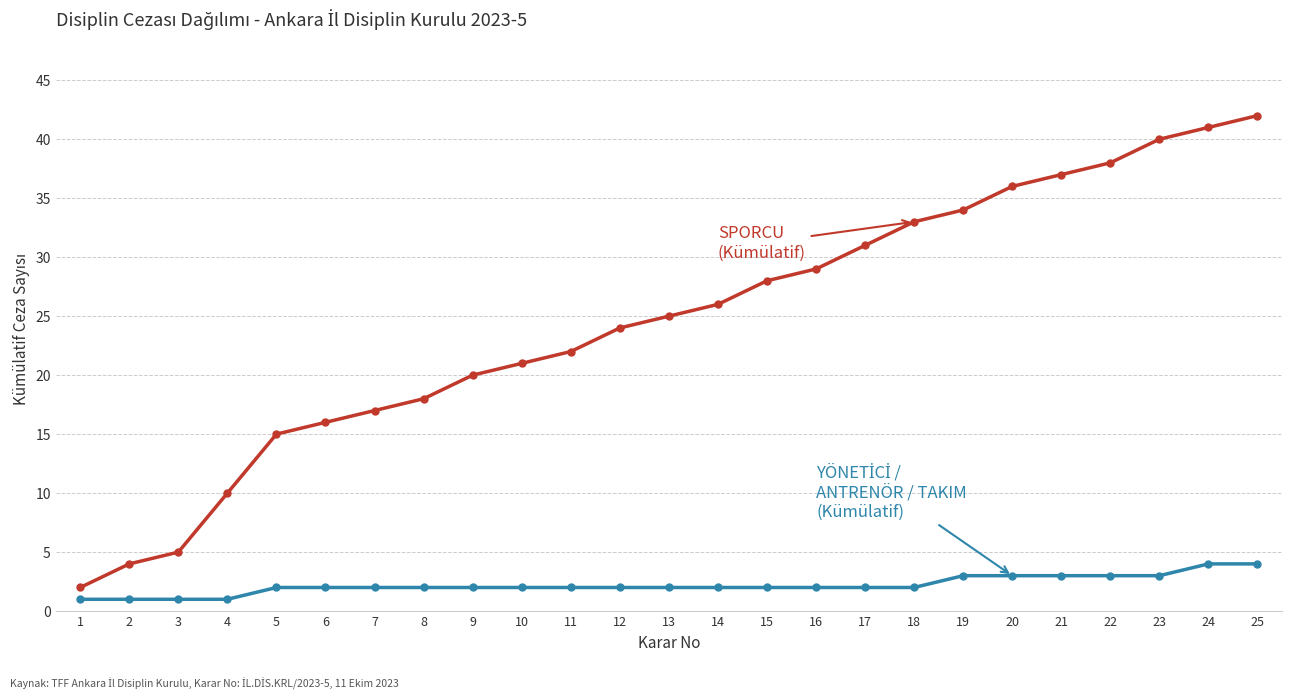

At which category does the chart reach its peak across all series?

25